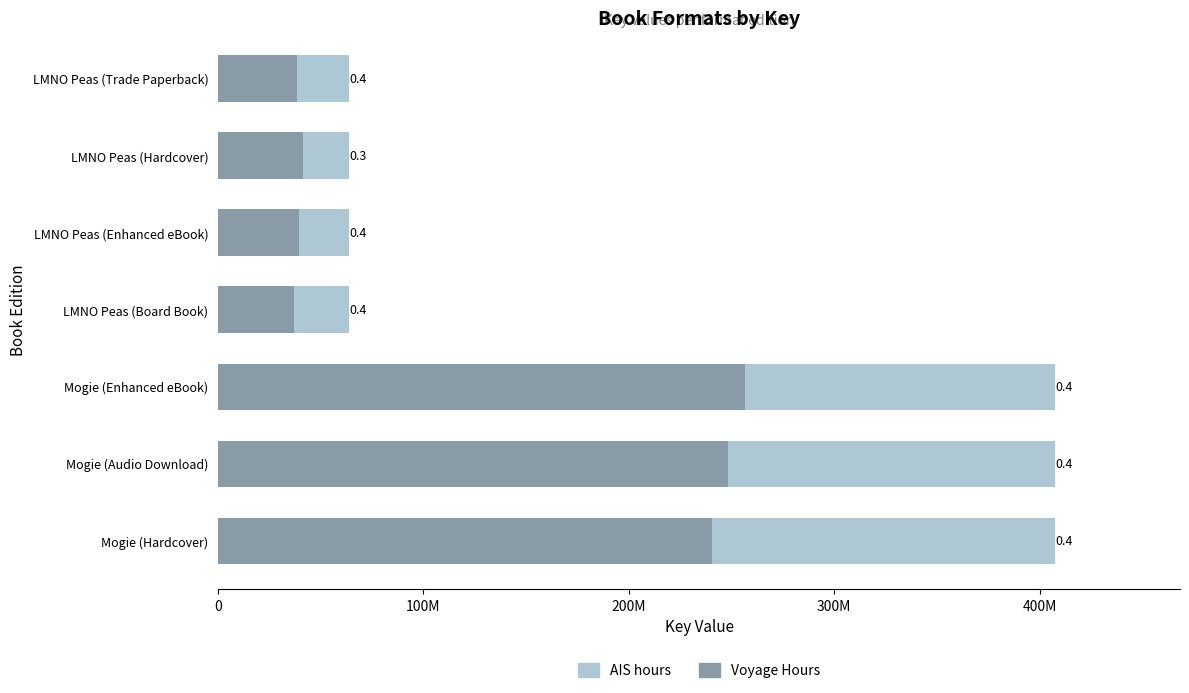

Which series has the widest spread of values?

Voyage Hours